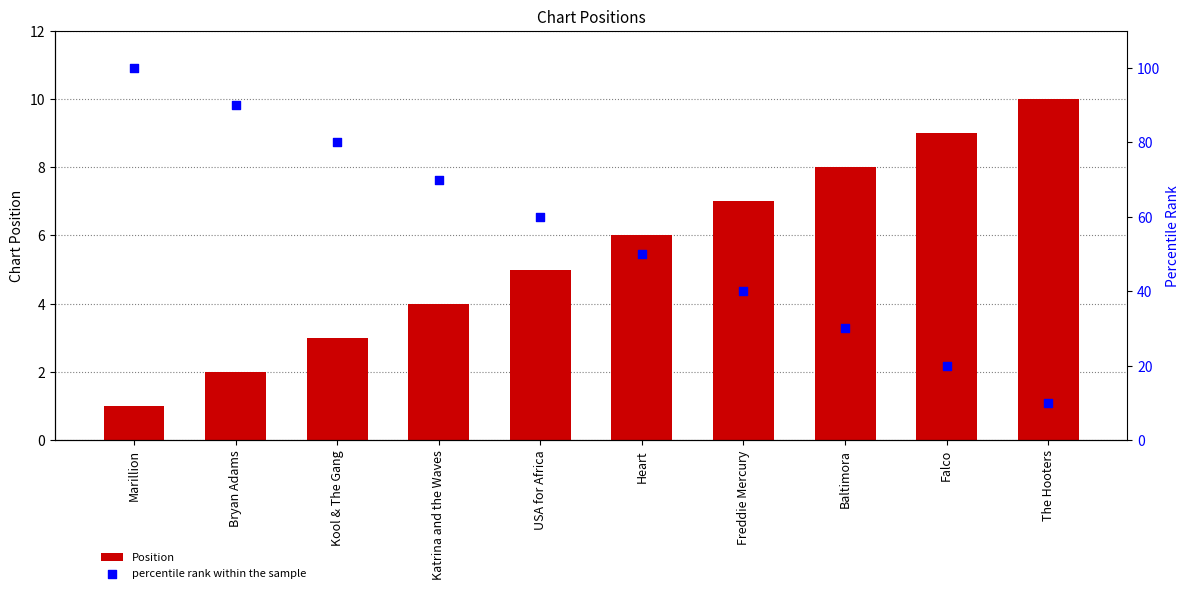

Which series contains the lowest Y value?

Position